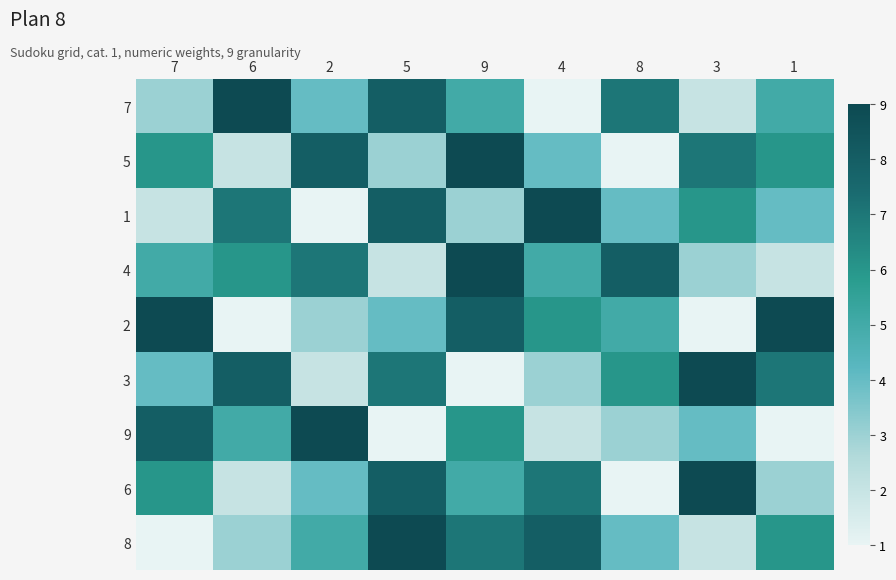

How many data points does each series have?

9